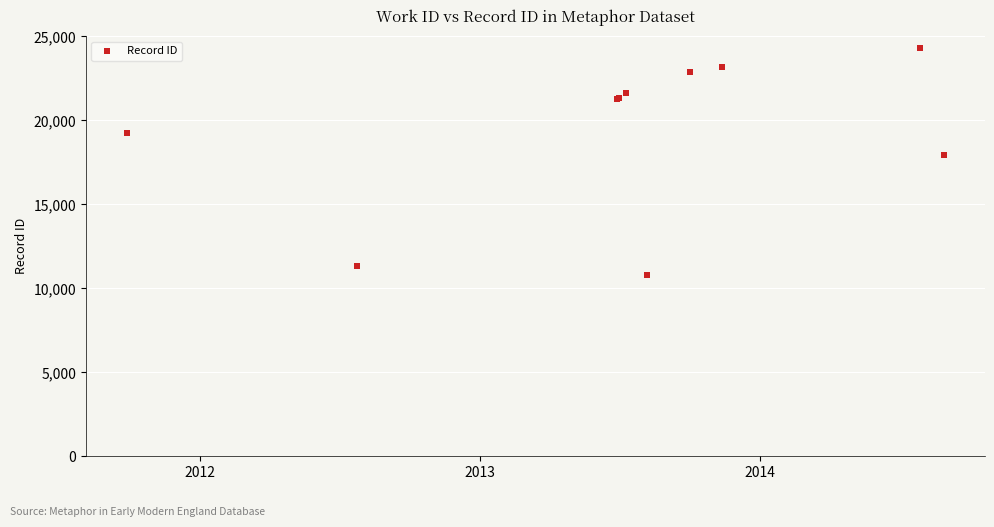

What Y value in the scatter plot is closest to 17556?

17951